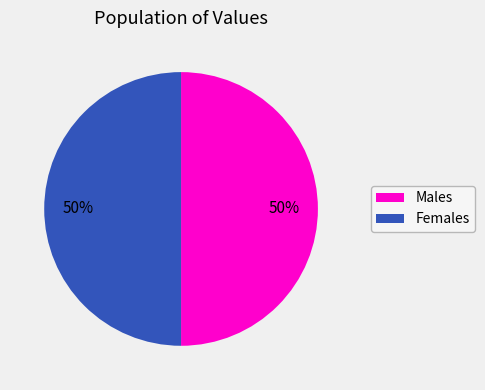

To the nearest percent, what is the average slice percentage?

50%